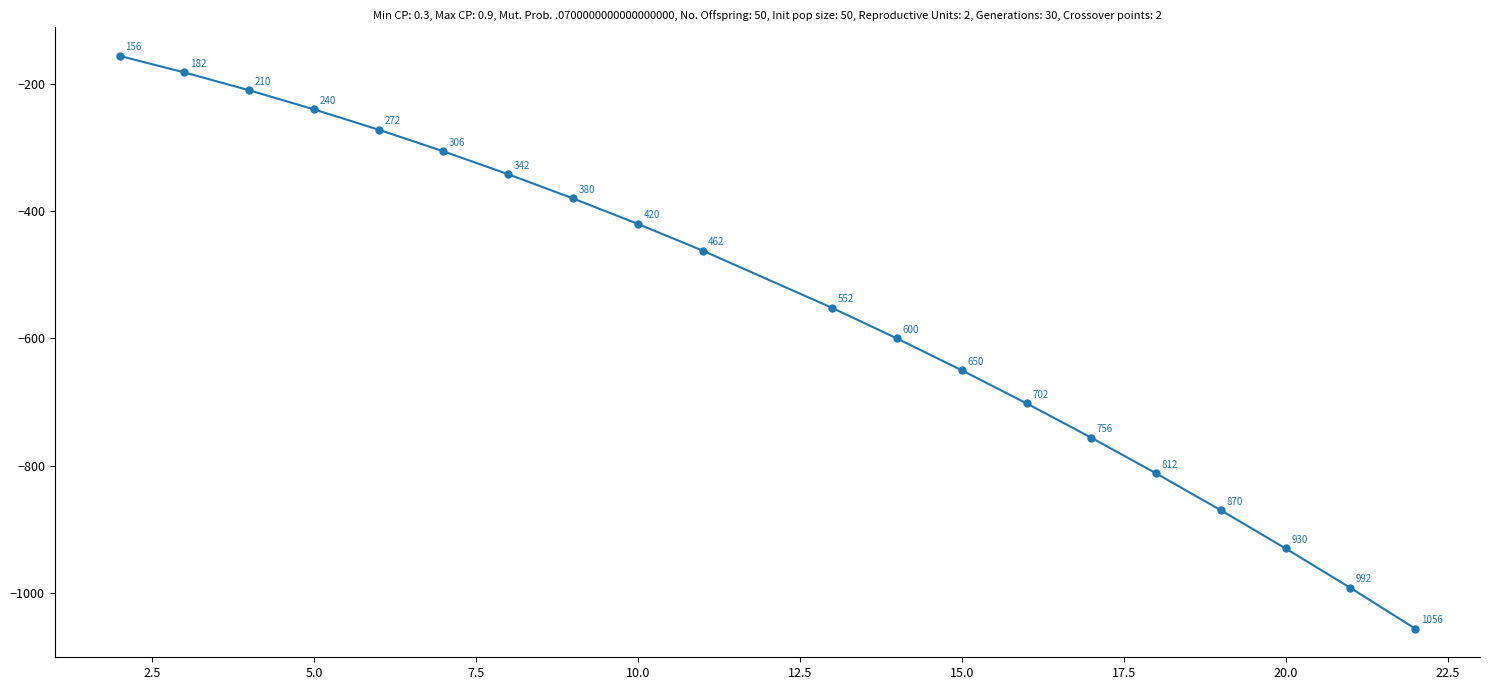

What is the sum of all values?

-10890